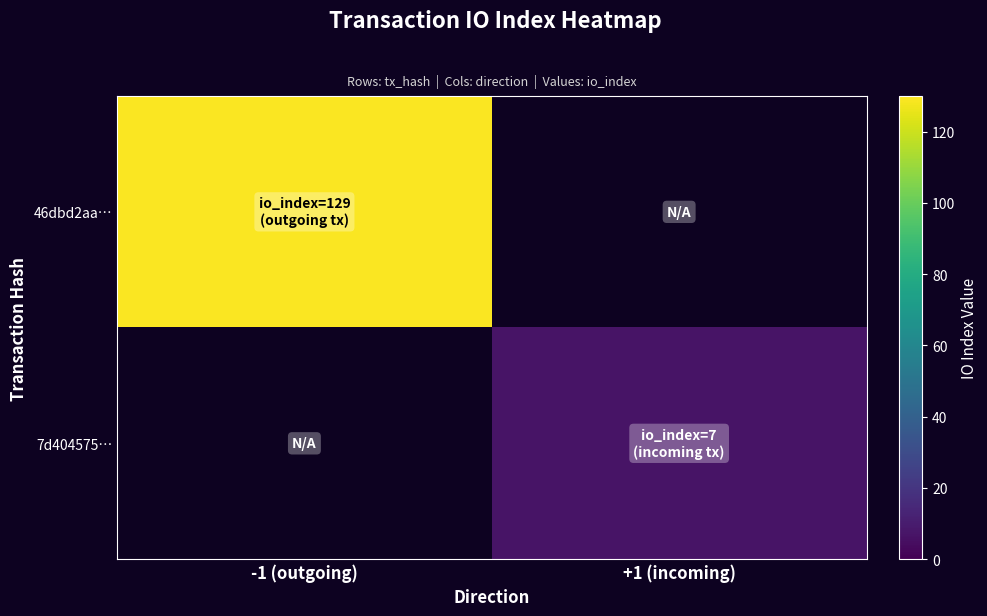

Is the value of 7d404575… at -1 (outgoing) greater than the value of 46dbd2aa… at -1 (outgoing)?

No